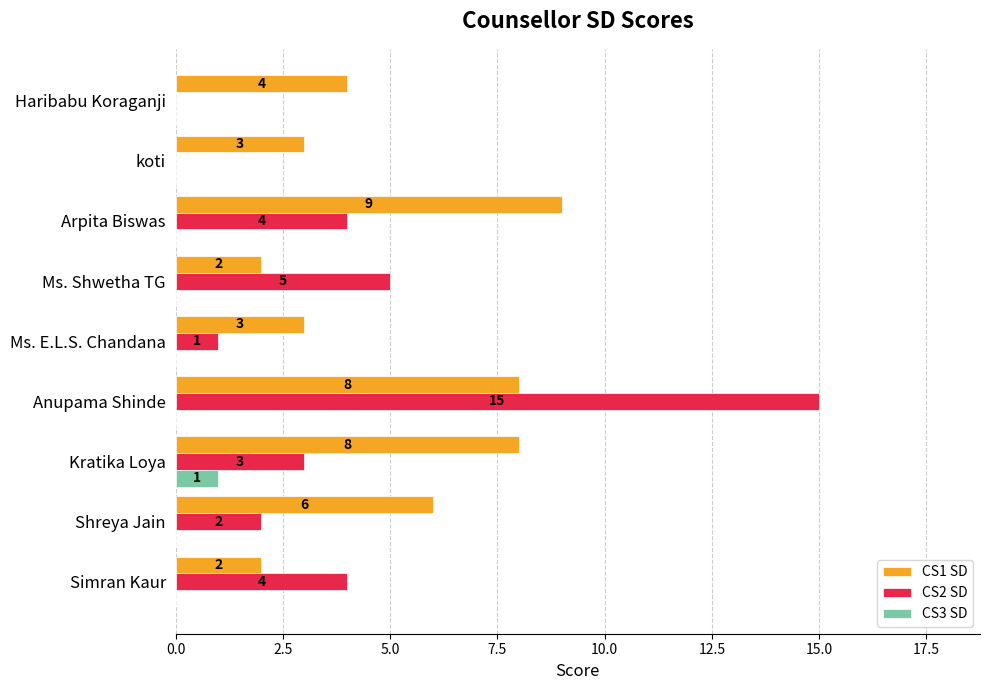

The value of CS3 SD at Kratika Loya is 1. True or false?

True